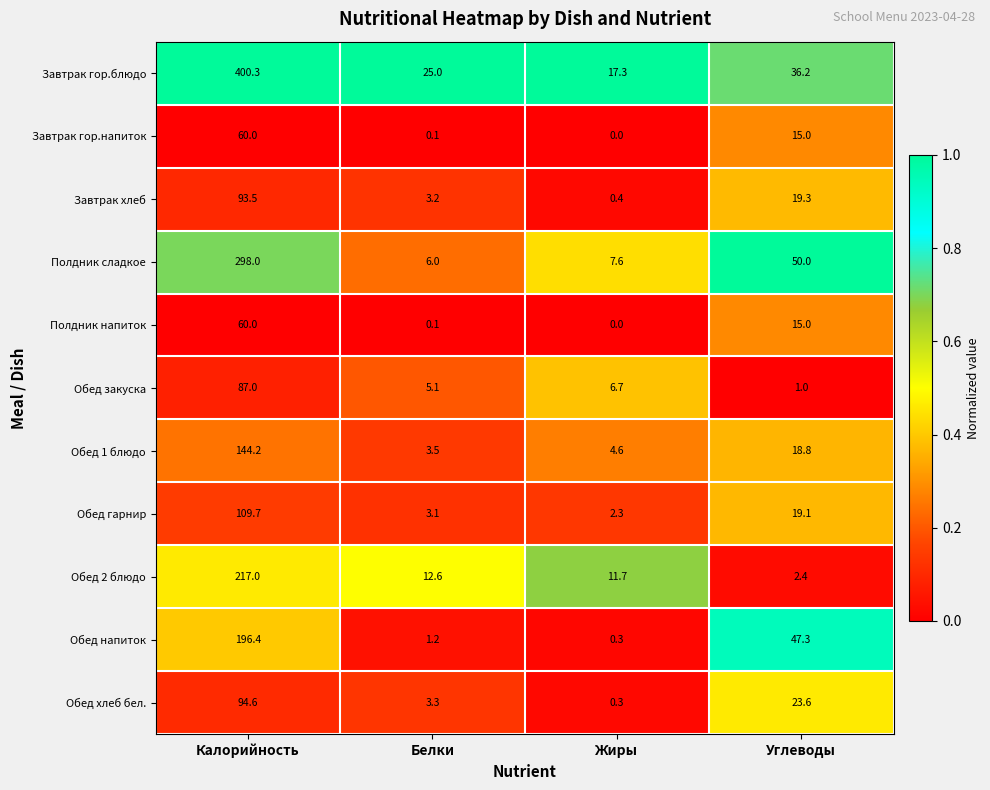

What is the maximum value shown in the chart?

400.3